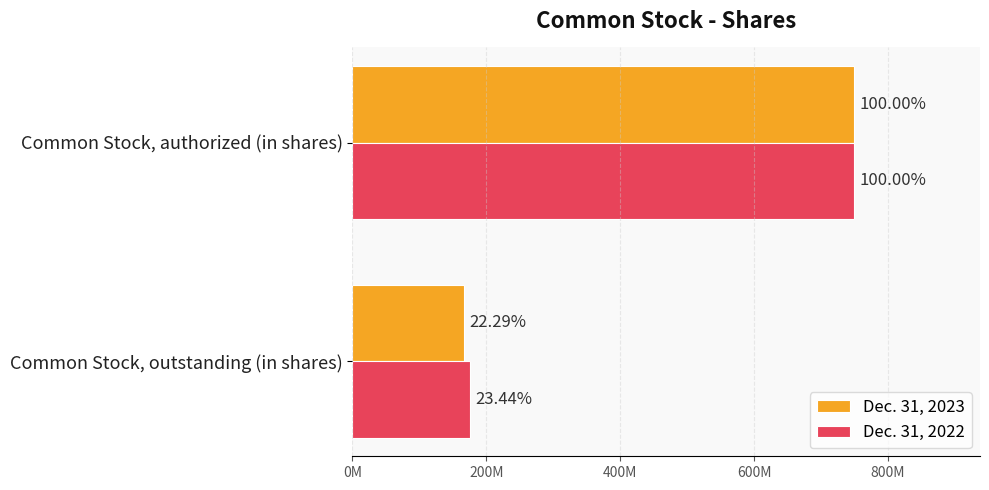

How many Dec. 31, 2023 values are between 167206267 and 750000000?

2